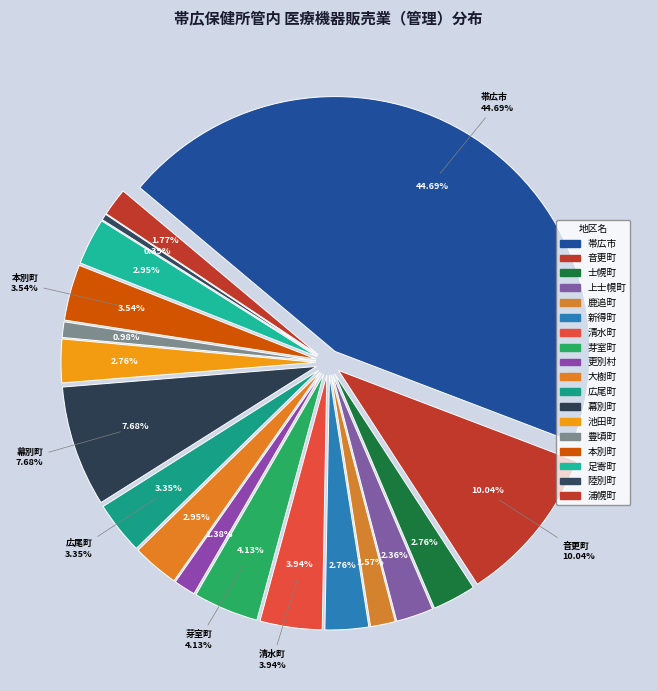

Which category has the biggest portion of the pie?

帯広市